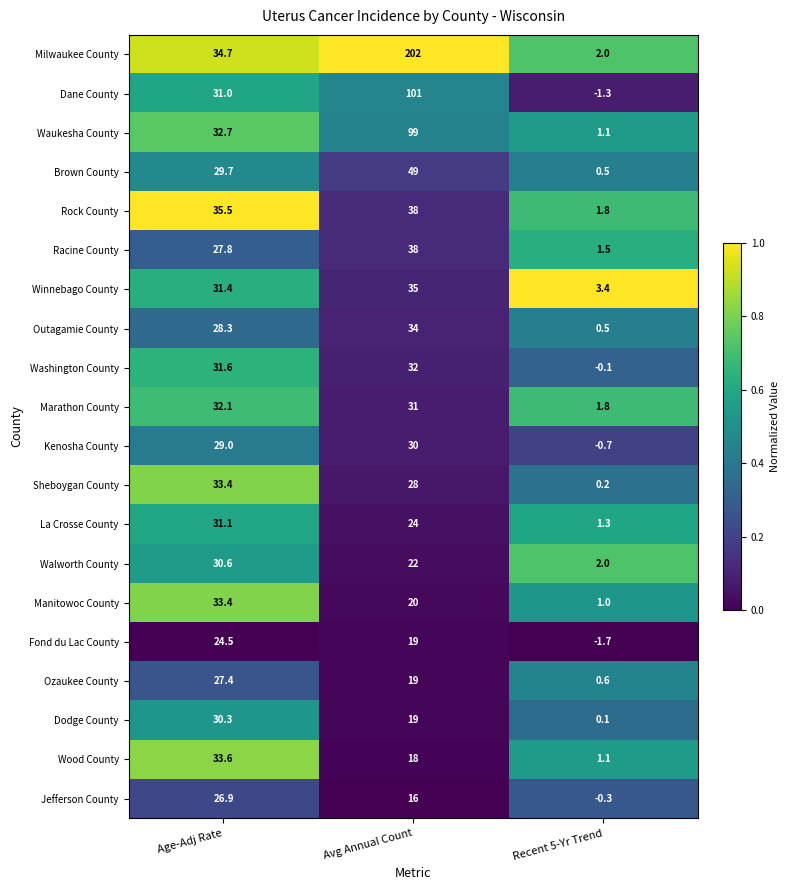

Between Age-Adj Rate and Recent 5-Yr Trend, which series saw the biggest shift?

Rock County